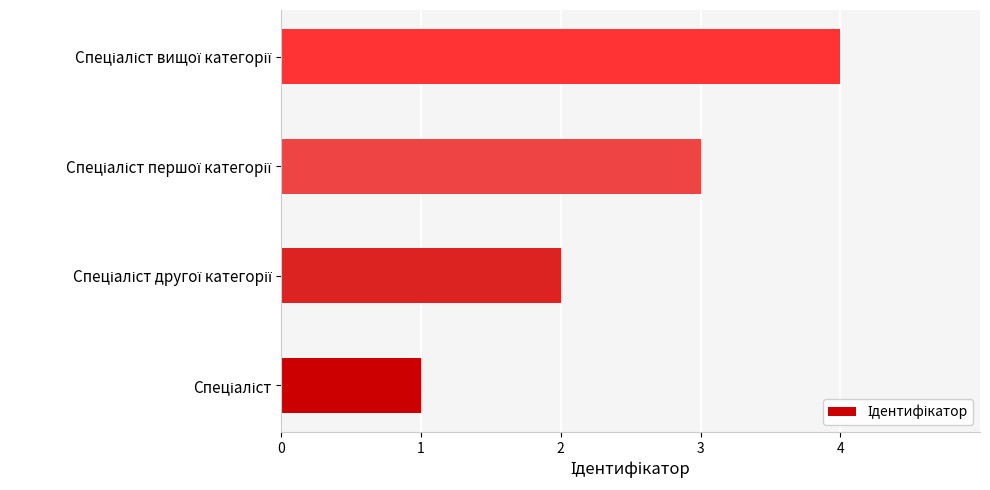

What is the maximum value shown in the chart?

4